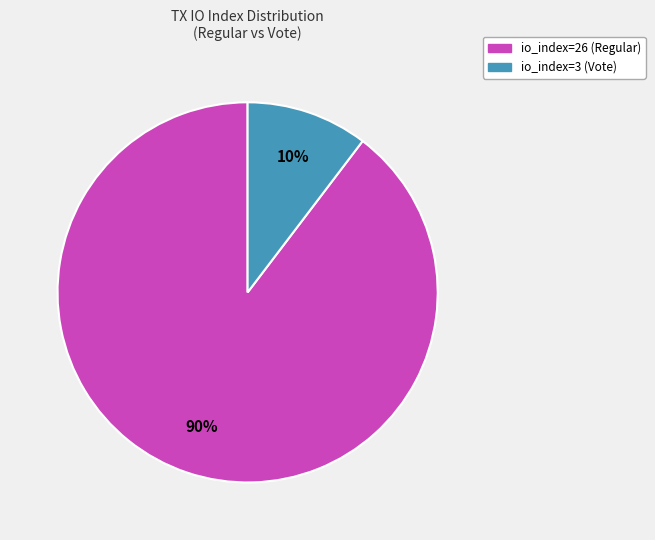

What percentage is the io_index=3 (Vote) slice, to the nearest percent?

10%